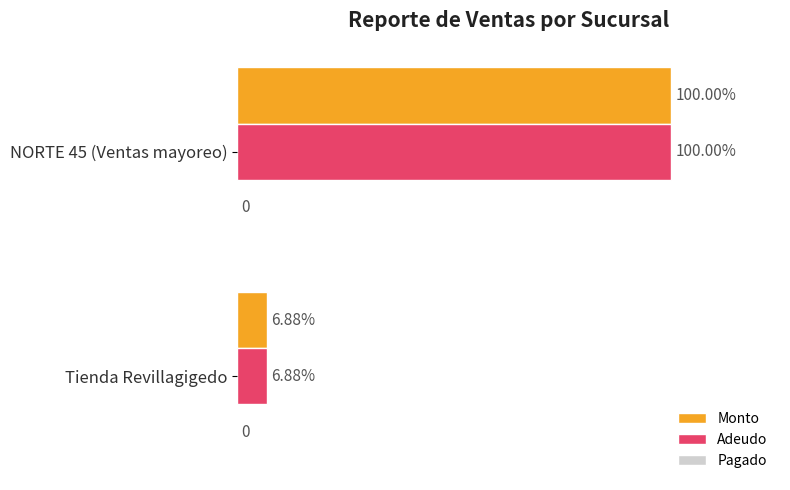

At how many categories does at least one series exceed 383817?

1